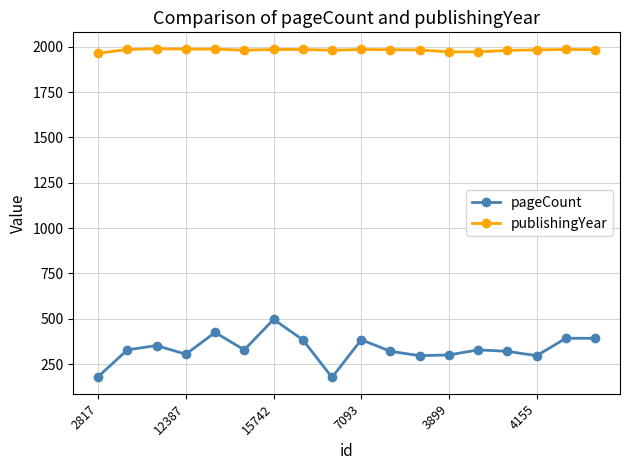

At how many categories does at least one series exceed 1191?

18